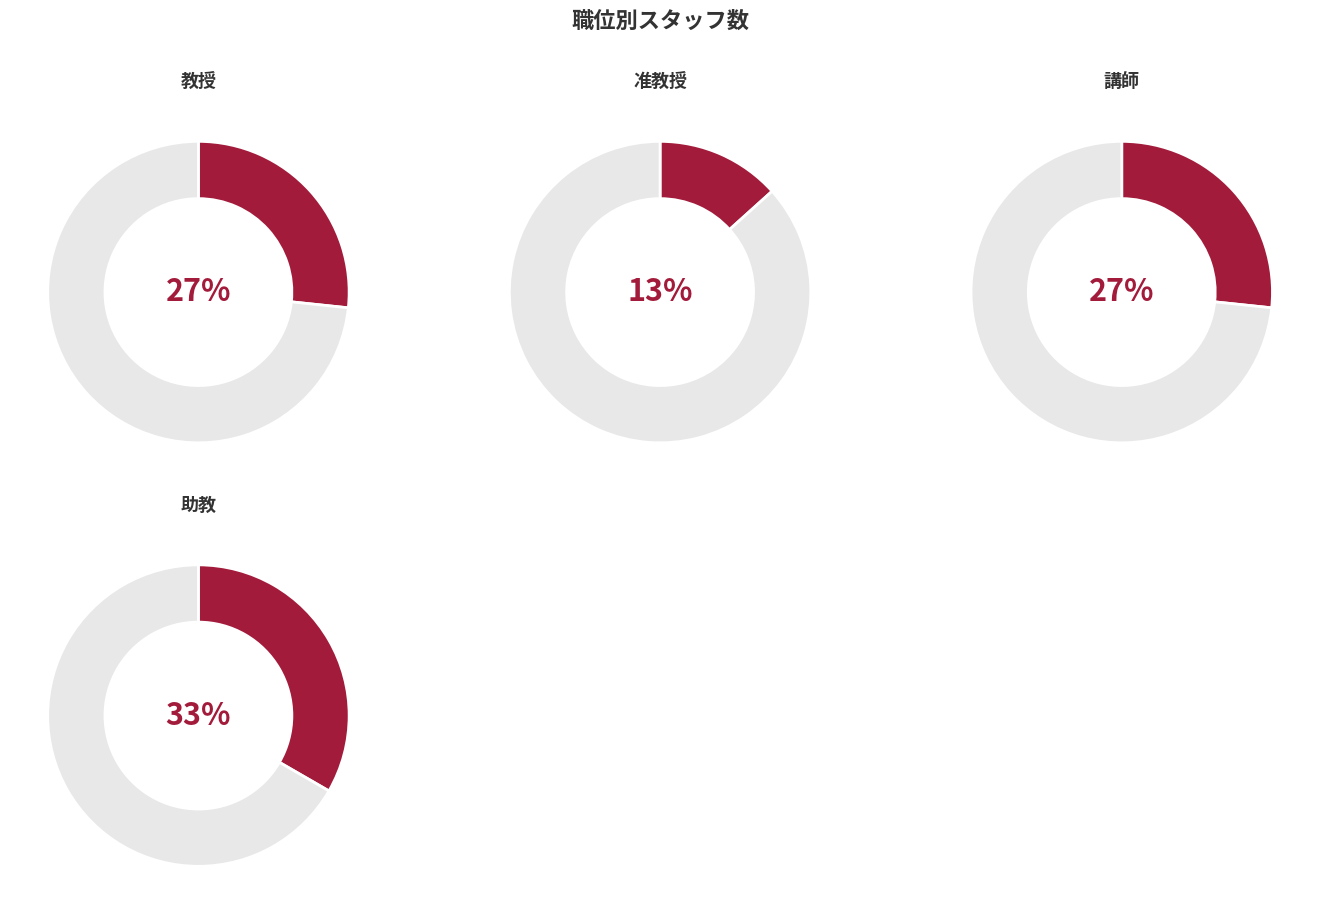

How many segments does this pie chart have?

4